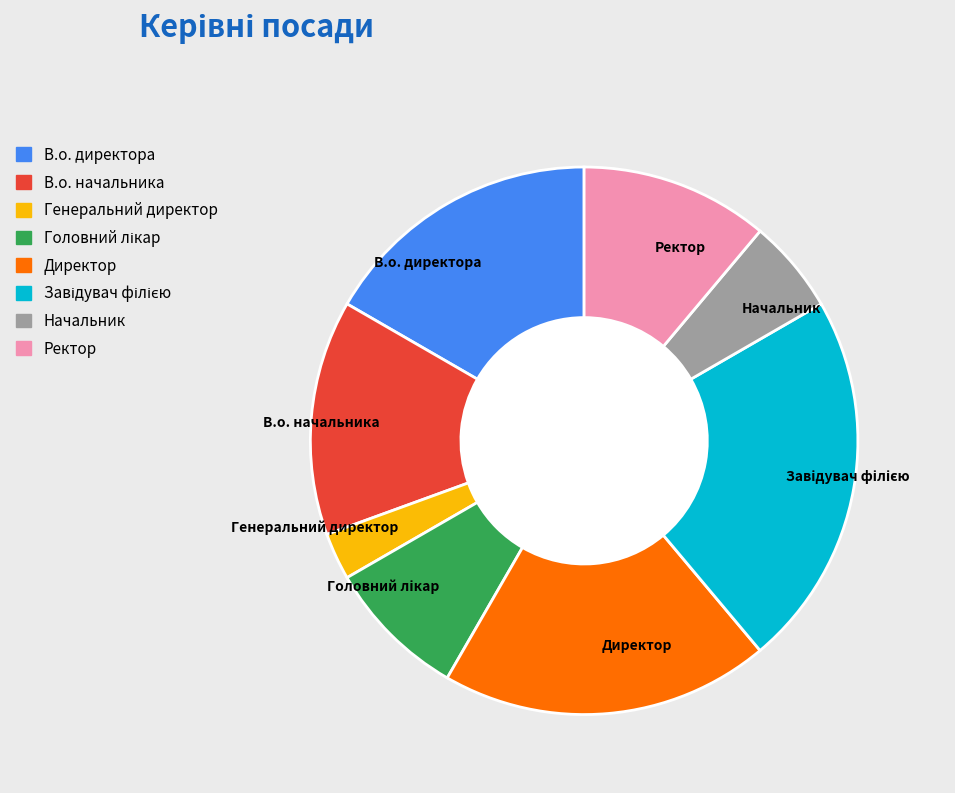

What is the smallest slice in the pie chart?

Генеральний директор